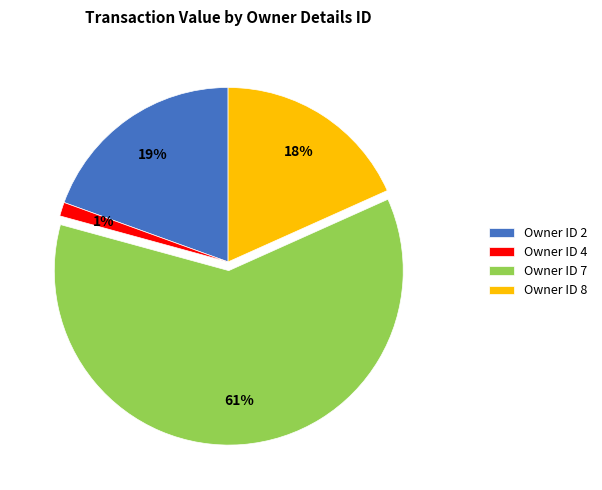

To the nearest percent, what percentage of the pie is Owner ID 2?

19%